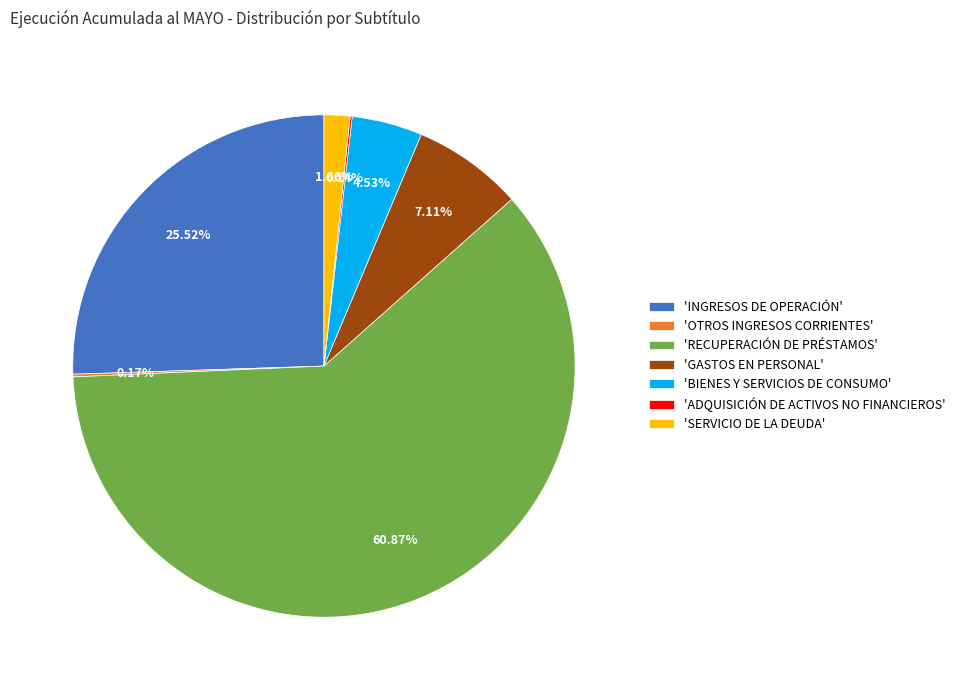

Which has a higher value, 'RECUPERACIÓN DE PRÉSTAMOS' or 'INGRESOS DE OPERACIÓN'?

'RECUPERACIÓN DE PRÉSTAMOS'